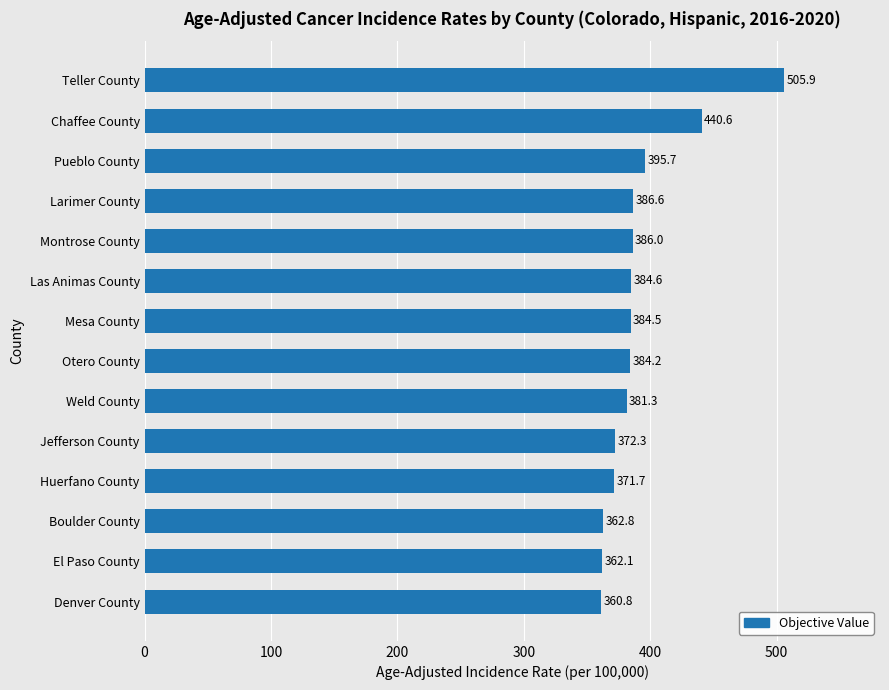

What is the maximum value shown in the chart?

505.9